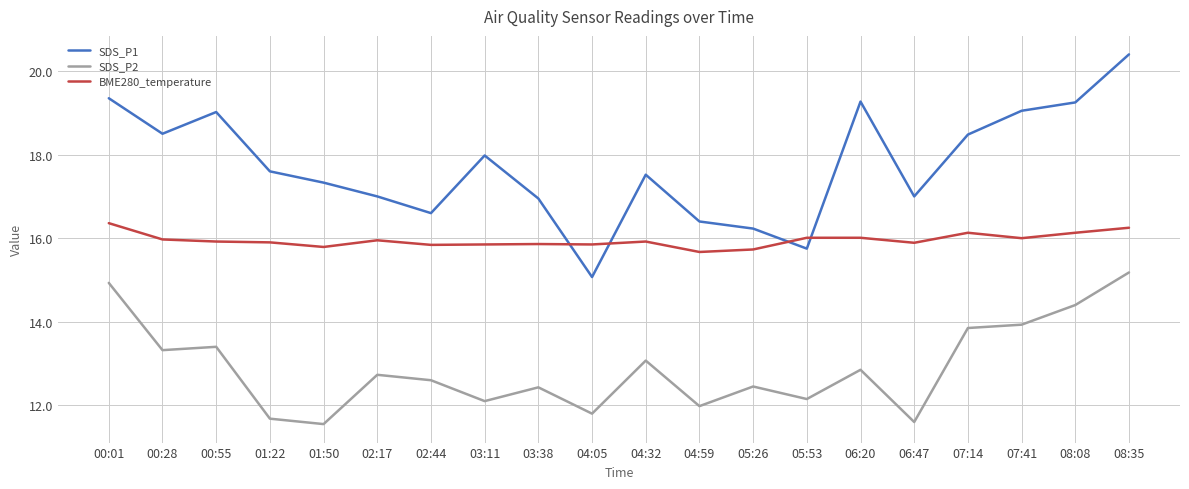

In SDS_P1, how many points are higher than both neighbors (excluding endpoints)?

4